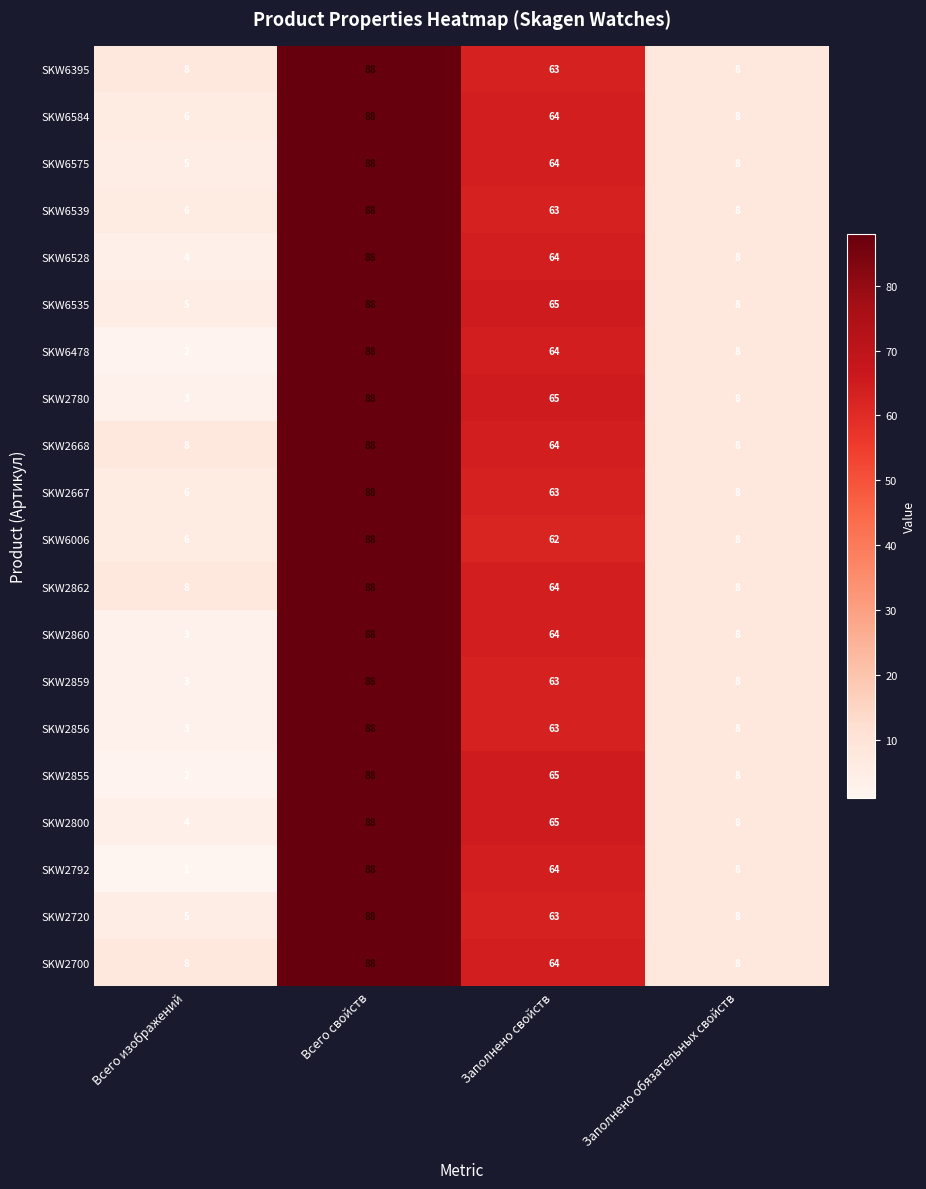

How many categories are shown in the chart?

4